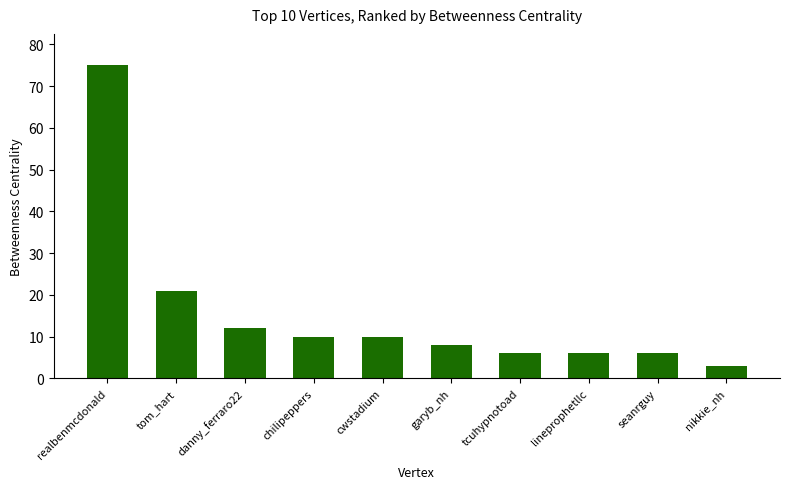

Read the value at cwstadium, to the nearest 10.

10